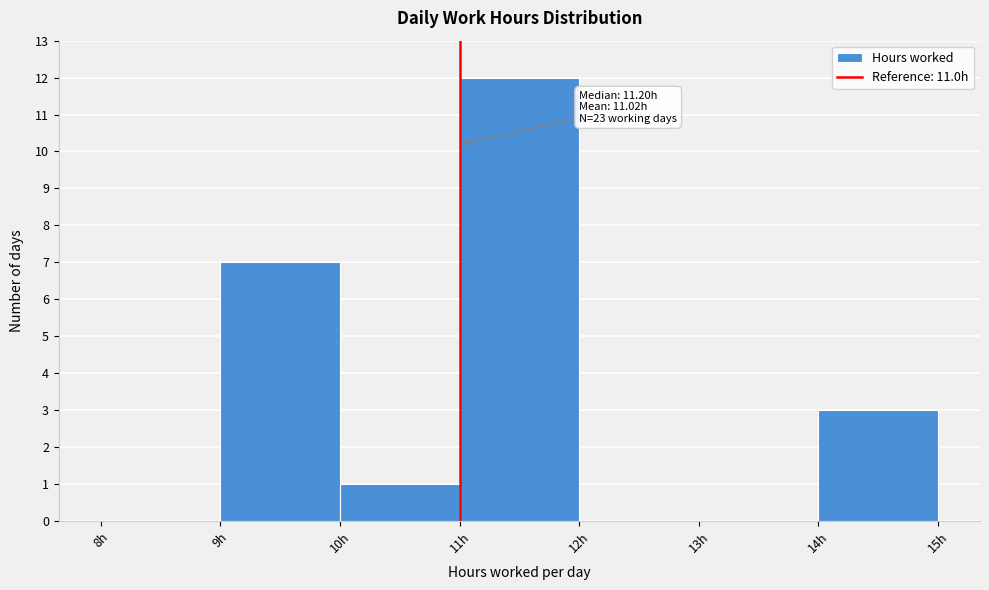

Which range on the x-axis has the tallest bar?

11 to 12